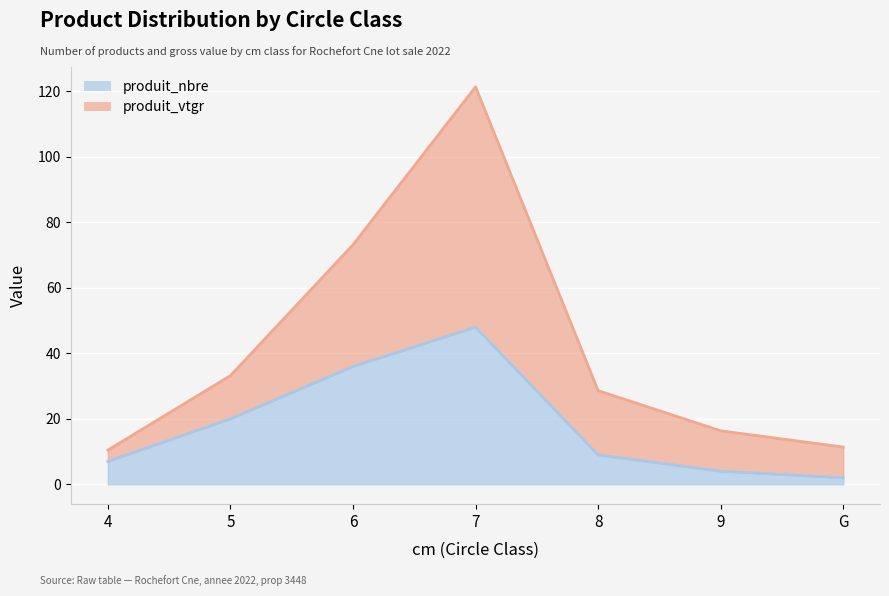

How many values in the produit_nbre series exceed 9?

3